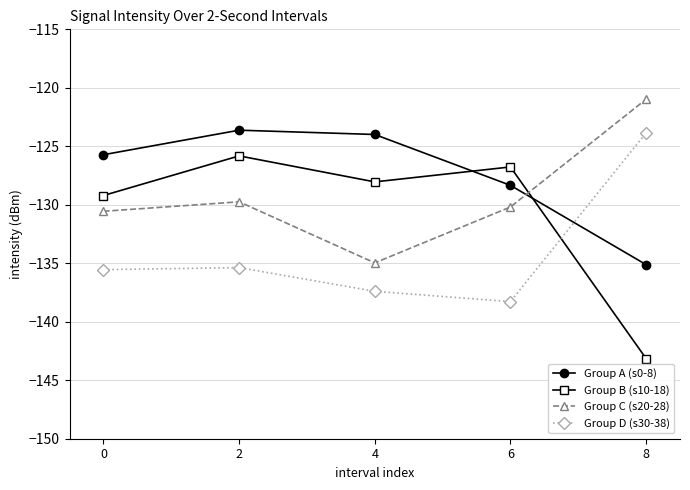

Which series has the widest spread of values?

Group B (s10-18)